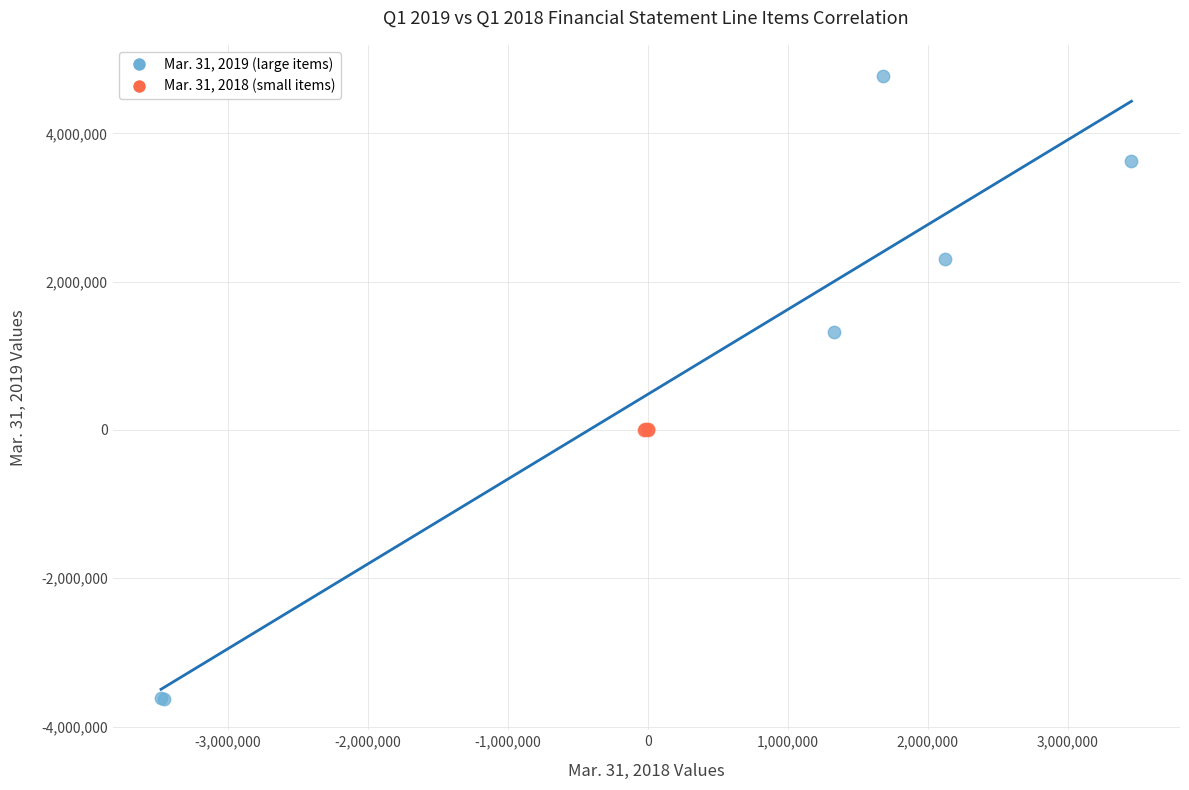

Which series reaches the minimum Y coordinate?

Mar. 31, 2019 (large items)